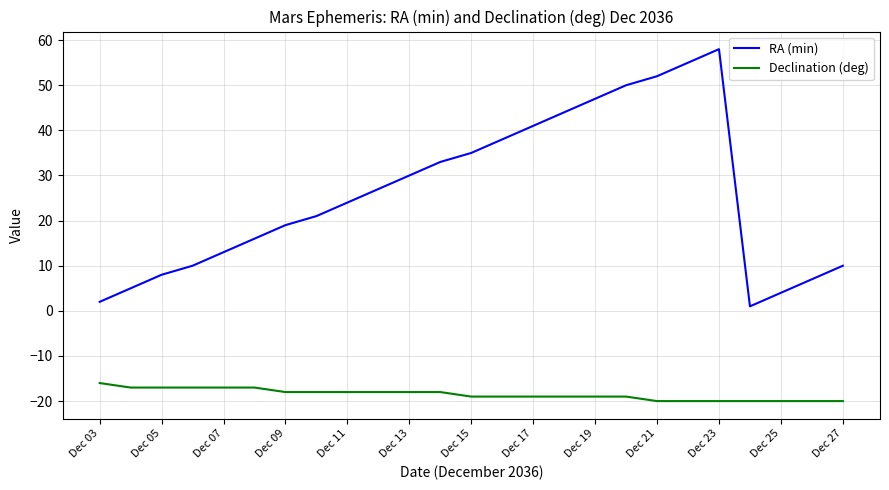

What is the difference between the maximum and minimum values in the Declination (deg) series?

4